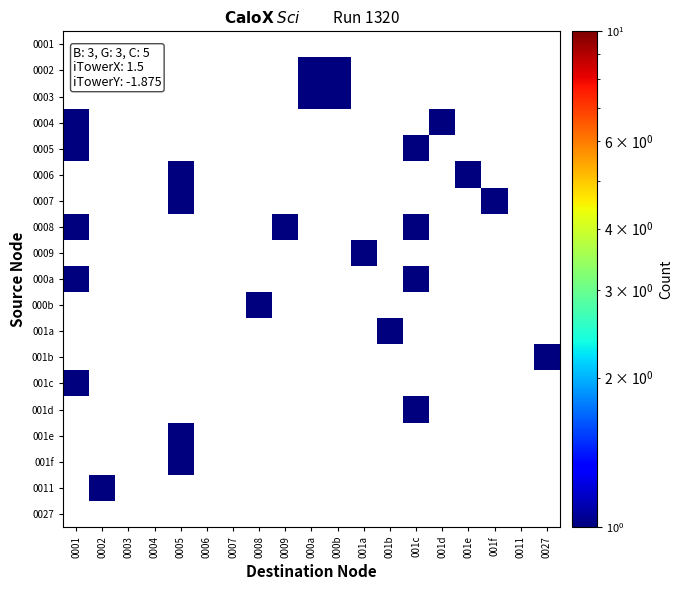

List the series in order of their overall mean, lowest first.

0001, 0002, 0003, 0004, 0005, 0006, 0007, 0008, 0009, 000a, 000b, 001a, 001b, 001c, 001d, 001e, 001f, 0011, 0027